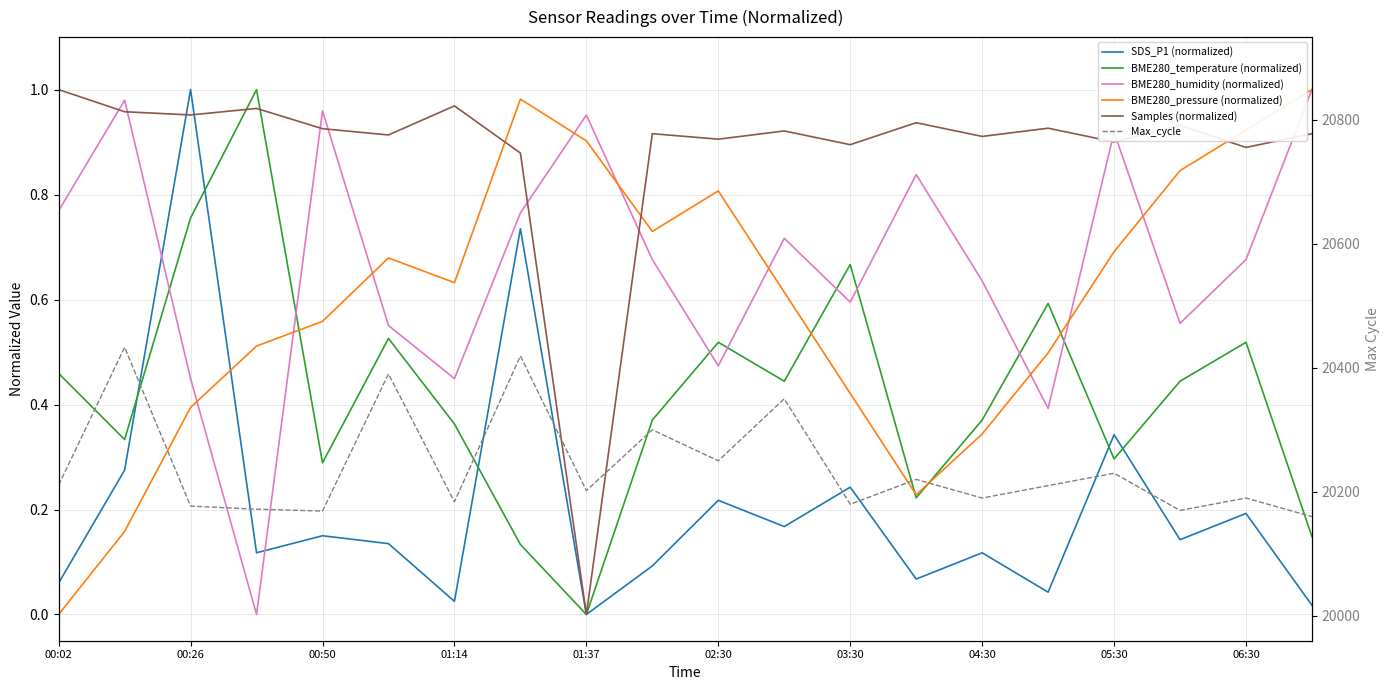

What is the difference between the BME280_humidity (normalized) values at 13 and 12?

0.2